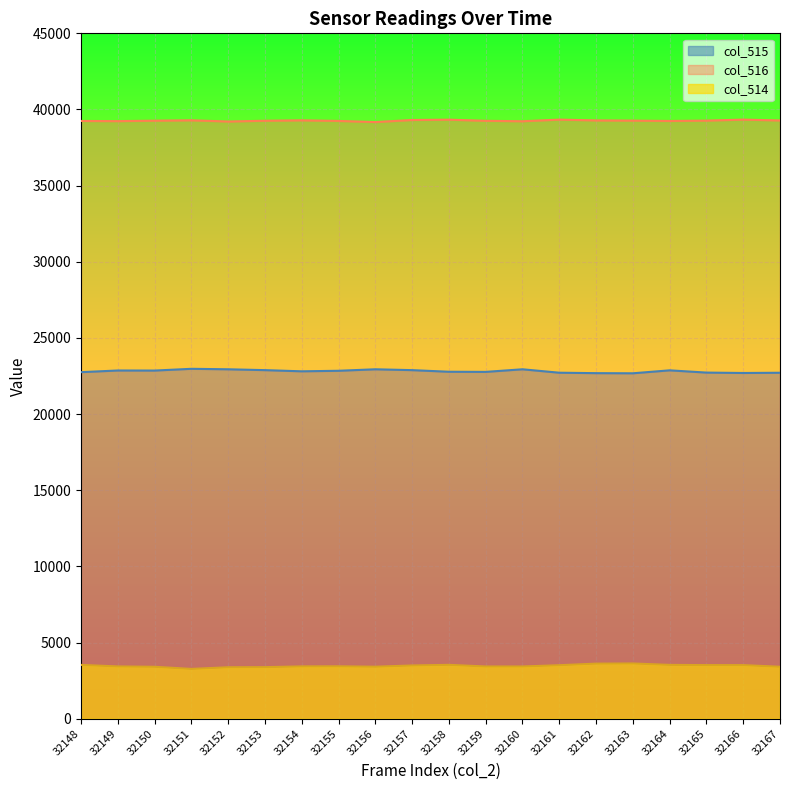

In col_516, how many points are higher than both neighbors (excluding endpoints)?

5